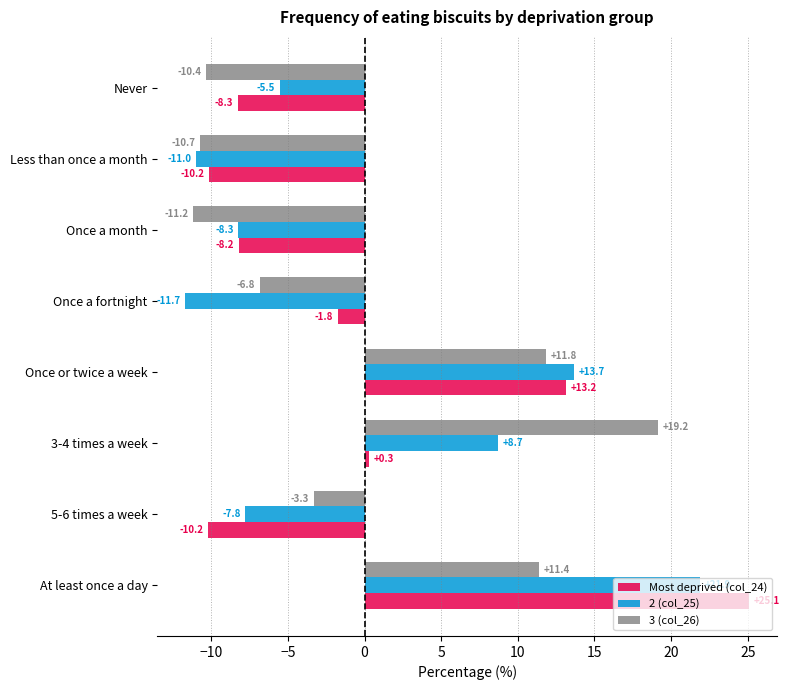

What is the total value across all series at 5-6 times a week?

-21.3